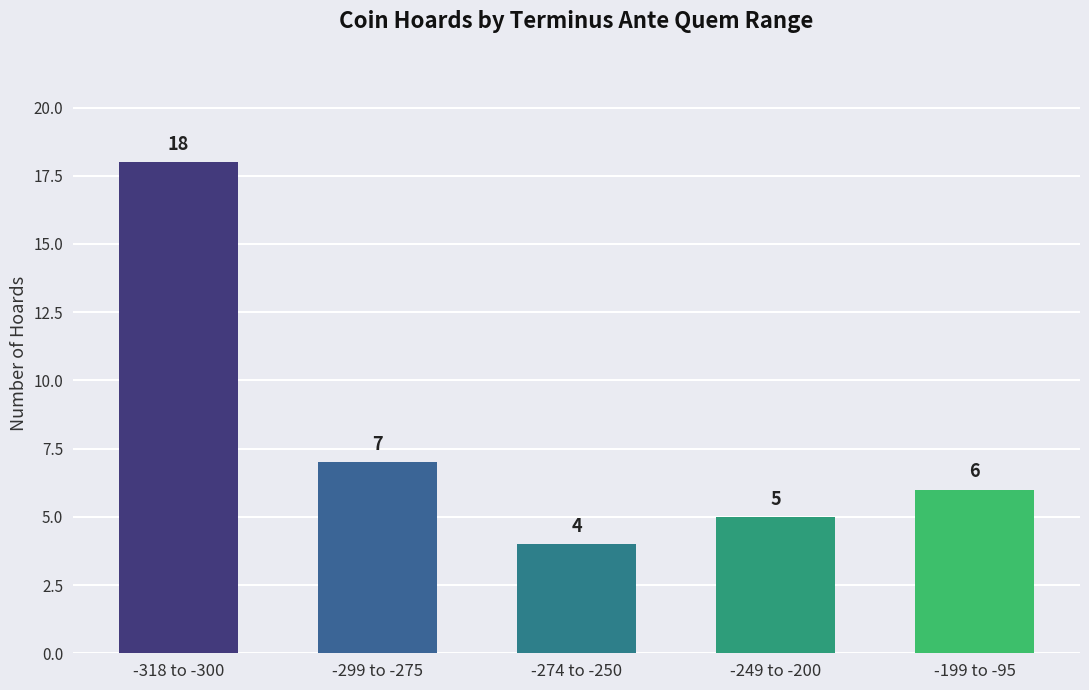

Which category has the lowest value across all series?

-274 to -250